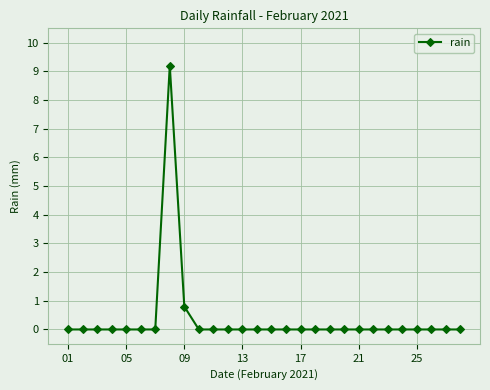

What is the greatest value displayed?

9.2